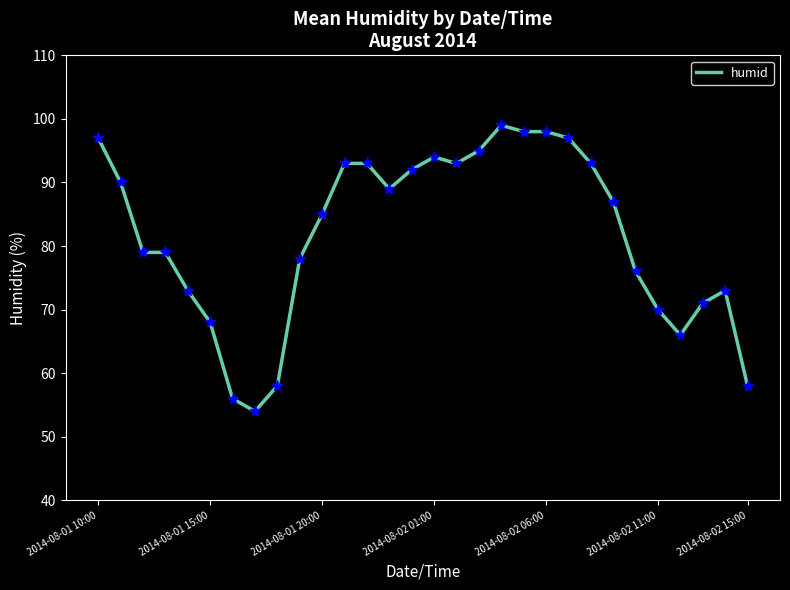

What is the sum of all values?

2452